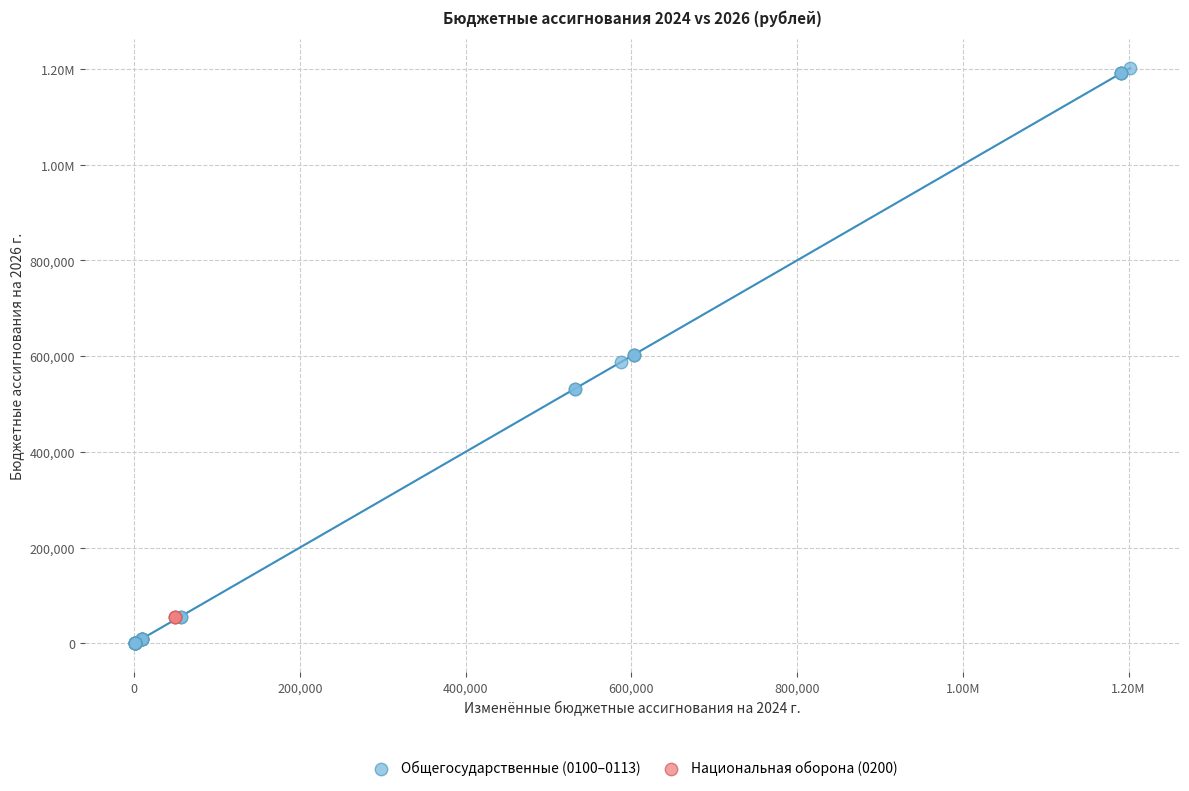

What are all the series names shown in the legend?

Общегосударственные (0100–0113), Национальная оборона (0200)